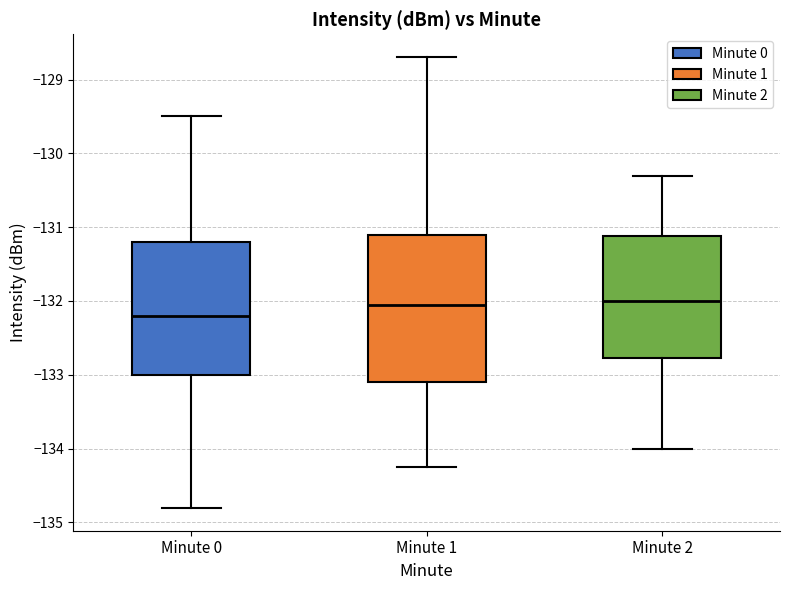

Comparing the boxes themselves (not the whiskers), which one is the tallest?

Minute 1